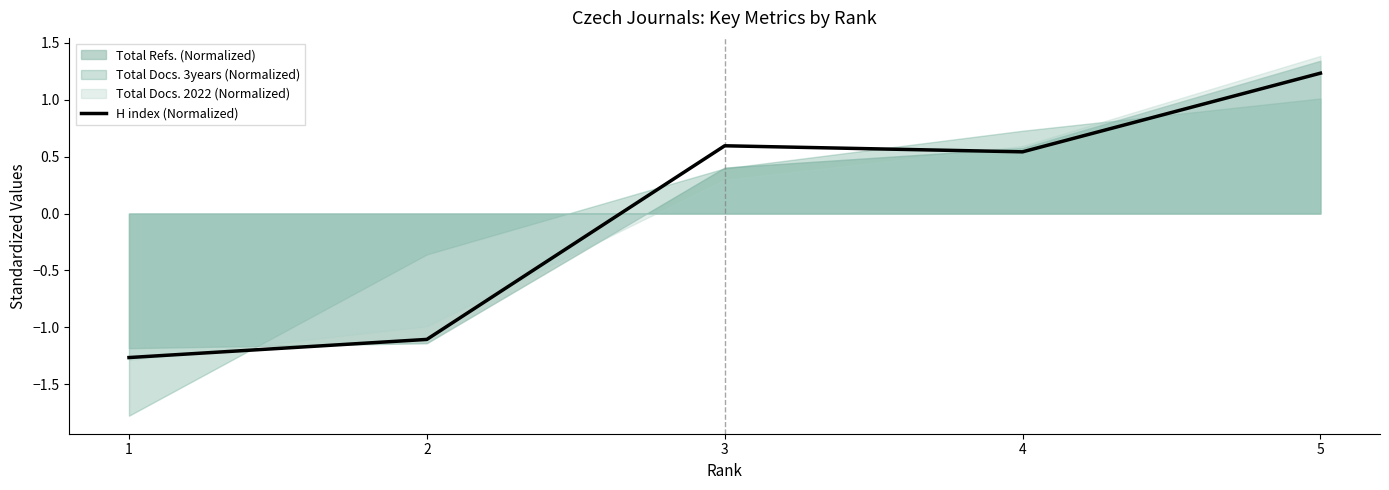

What is the difference between the values at 3 and 4?

0.1